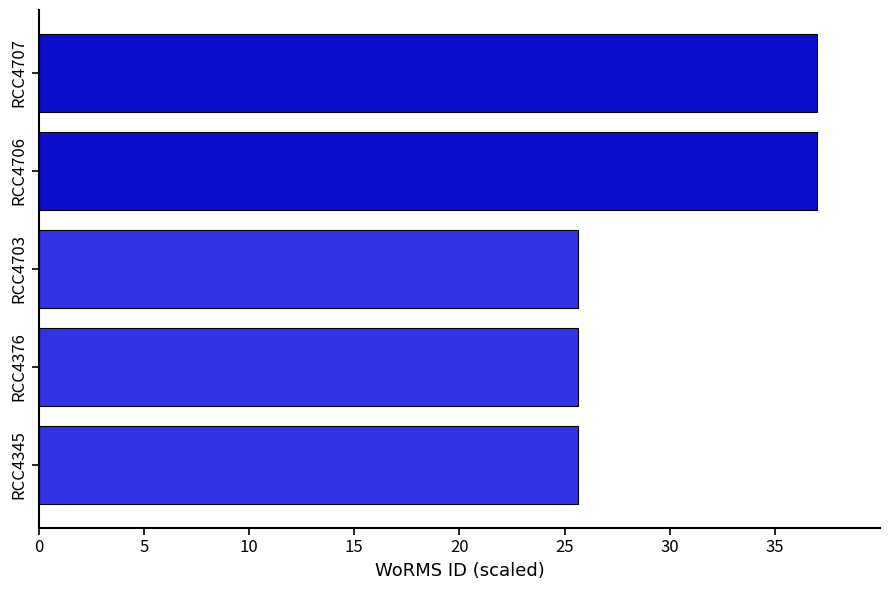

What is the sum of all values?

151.0